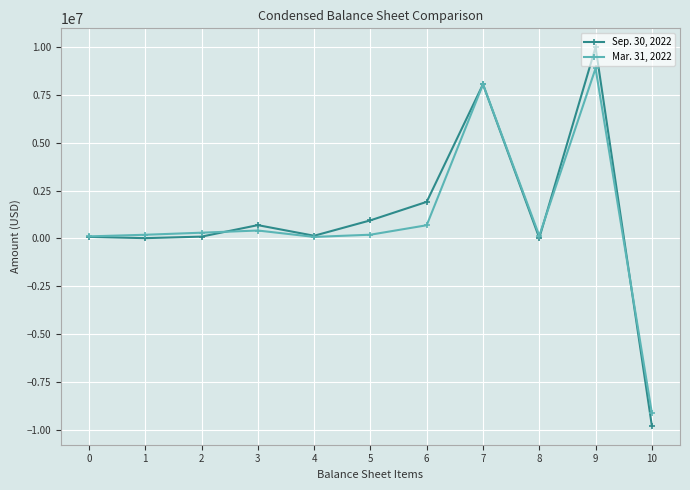

Is the value of Mar. 31, 2022 at 6 greater than the value of Sep. 30, 2022 at 10?

Yes